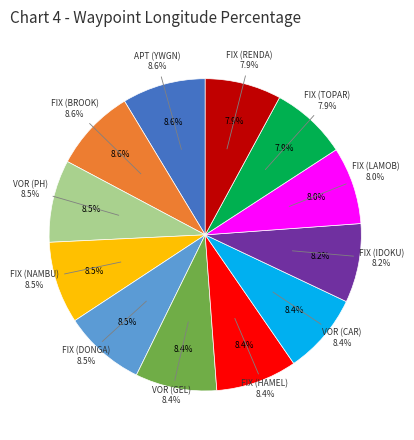

To the nearest percent, what is the average slice percentage?

8%